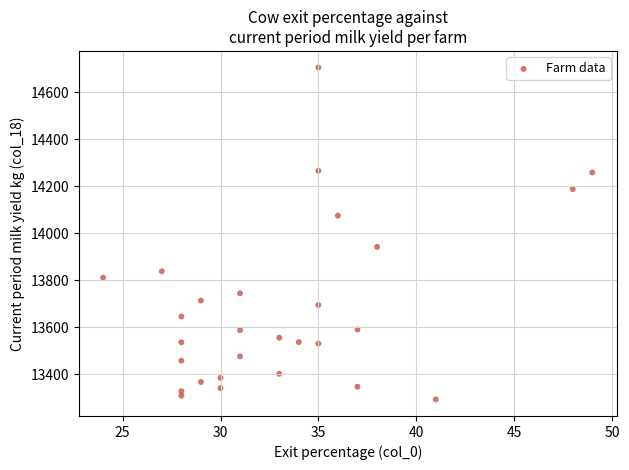

What is the range of Y values (max minus min)?

1414